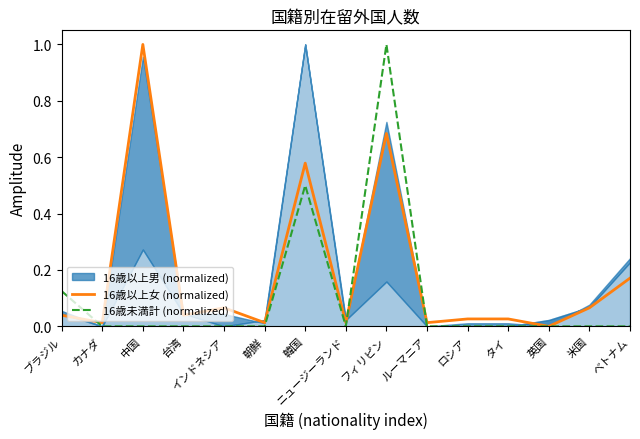

How many interior local peaks does the 16歳以上女 (normalized) series have?

4